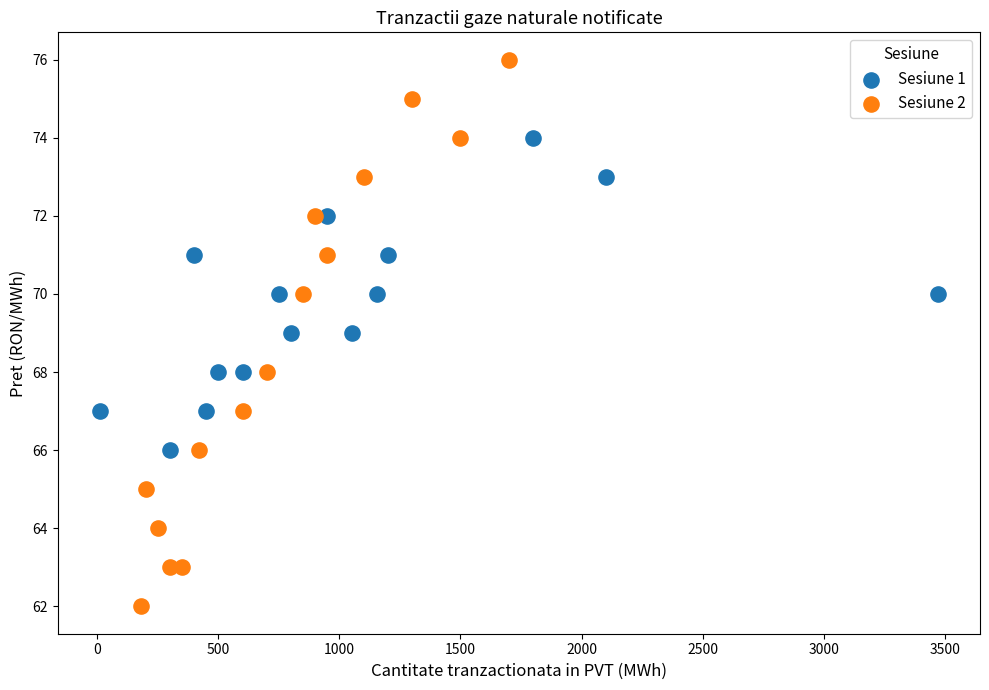

Which series reaches the minimum Y coordinate?

Sesiune 2